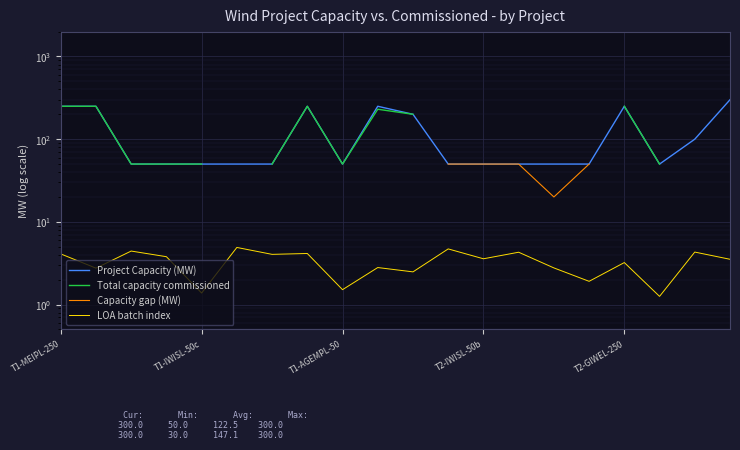

Which category has the highest value in the Total capacity commissioned series?

19